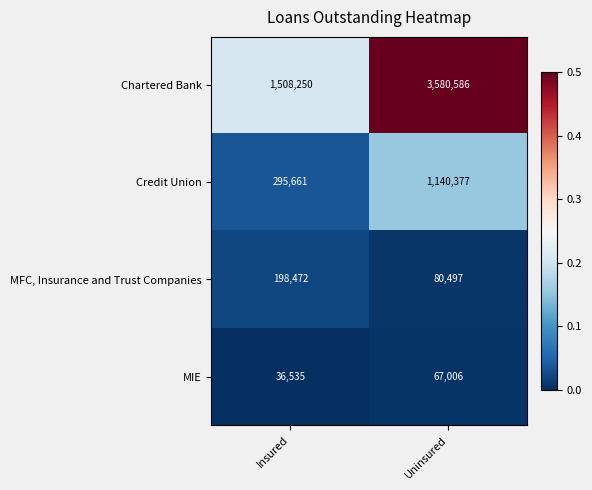

How many distinct data groups are displayed?

4